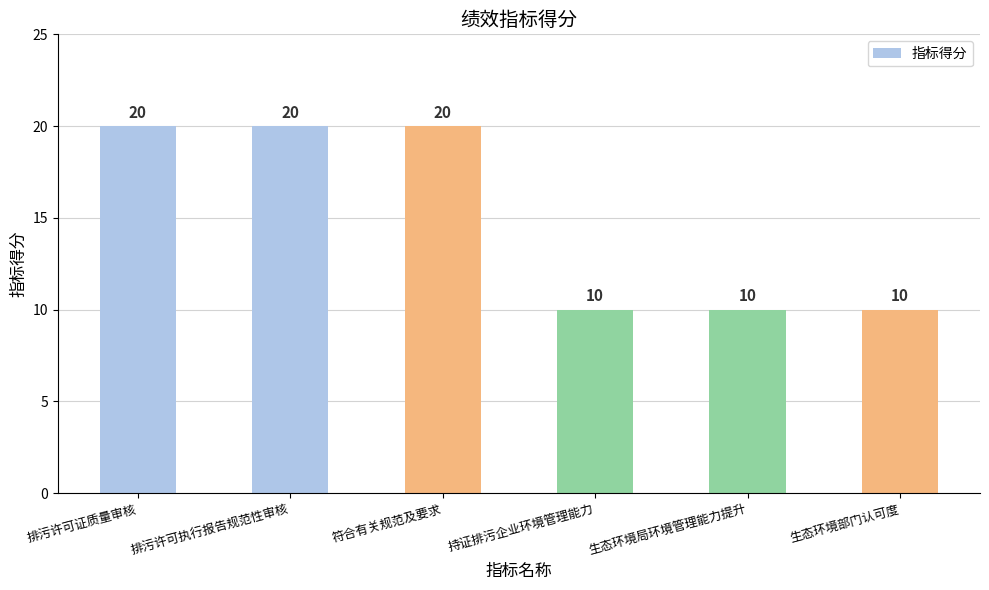

The value at 排污许可执行报告规范性审核 is 20. True or false?

True